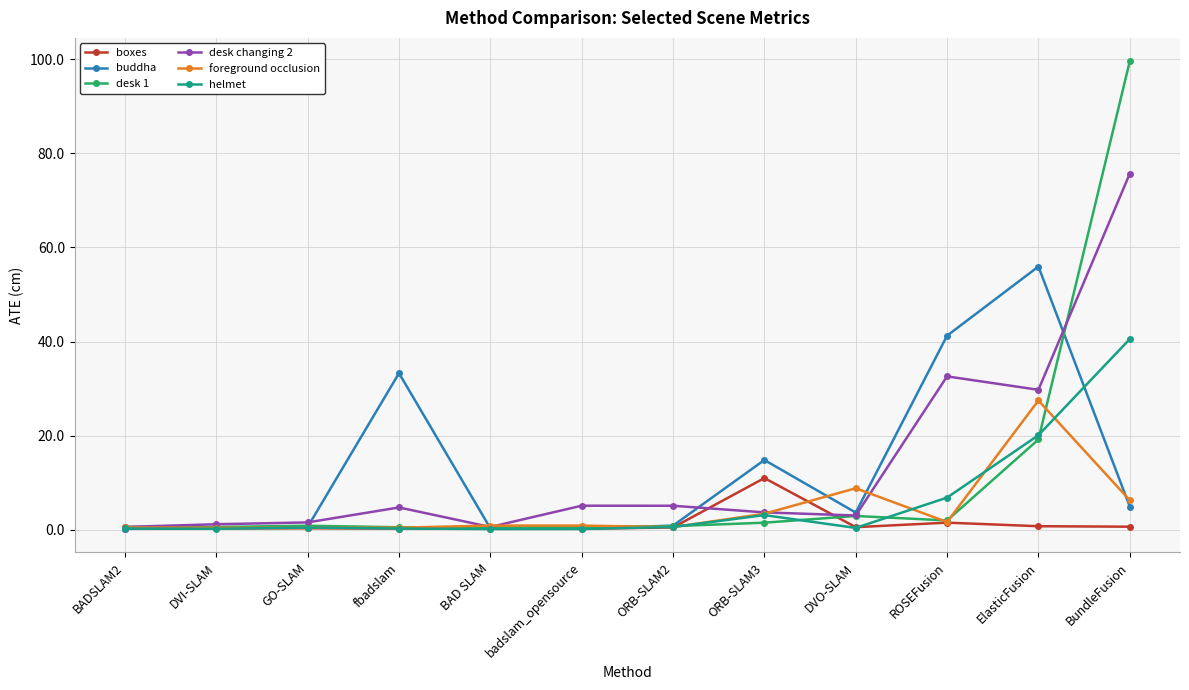

At which label is helmet closest to 20?

ElasticFusion